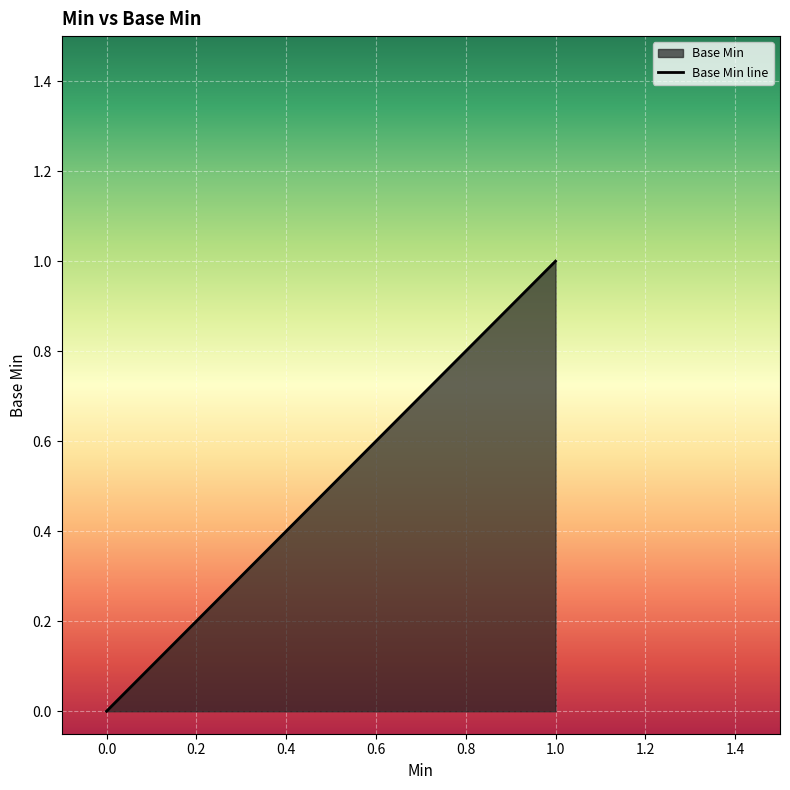

What is the sum of all values?

2